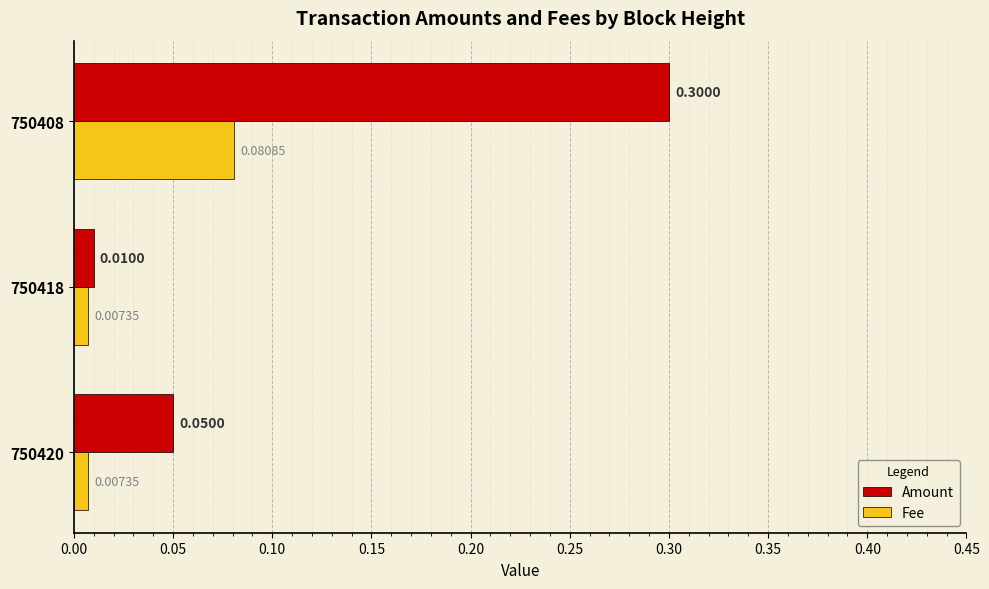

Rank the categories by Amount value from highest to lowest.

750408, 750420, 750418